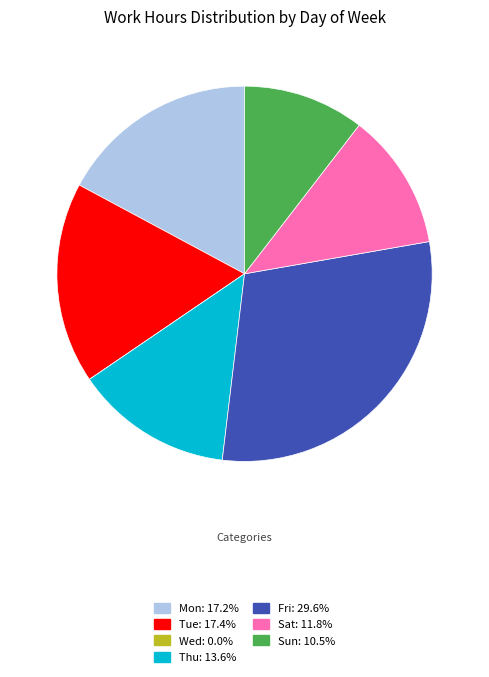

Which category has the biggest portion of the pie?

Fri